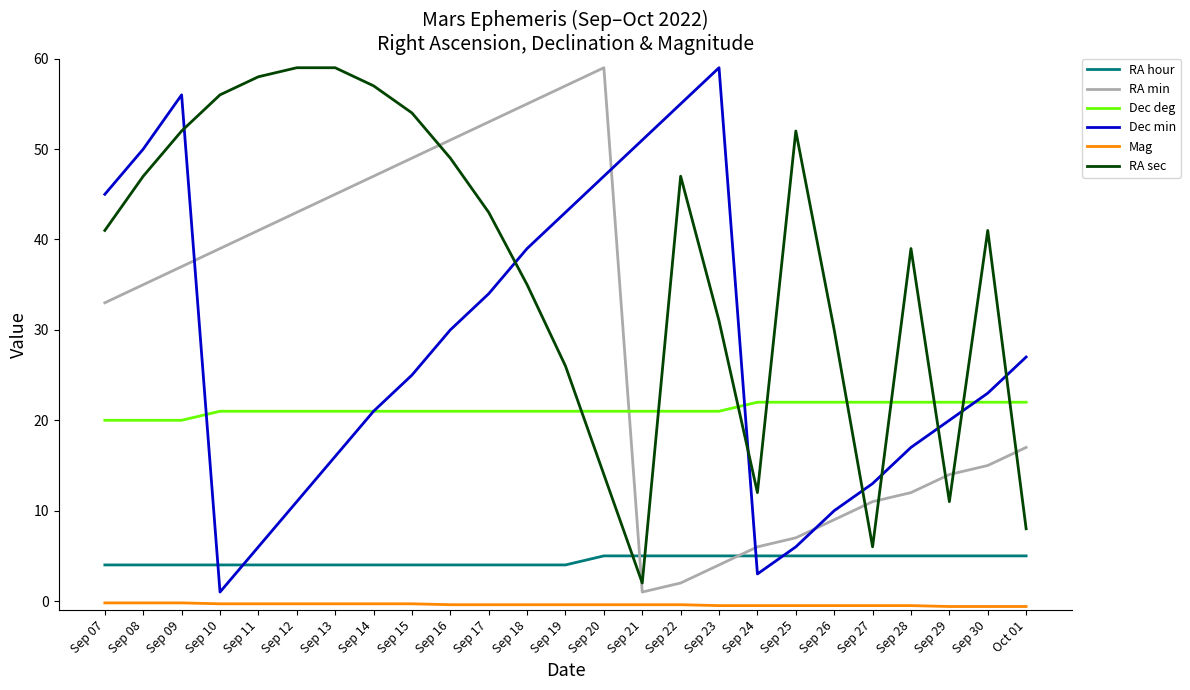

Is the value of RA min at Sep 25 greater than the value of Dec deg at Sep 27?

No